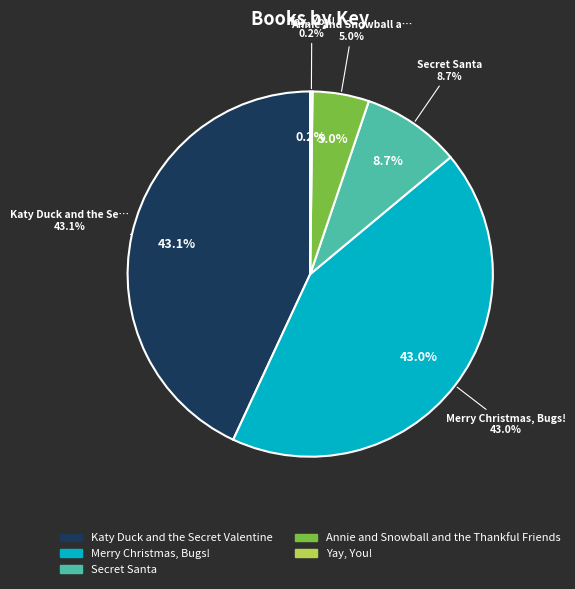

What percentage is NOT represented by Merry Christmas, Bugs!?

57.0%